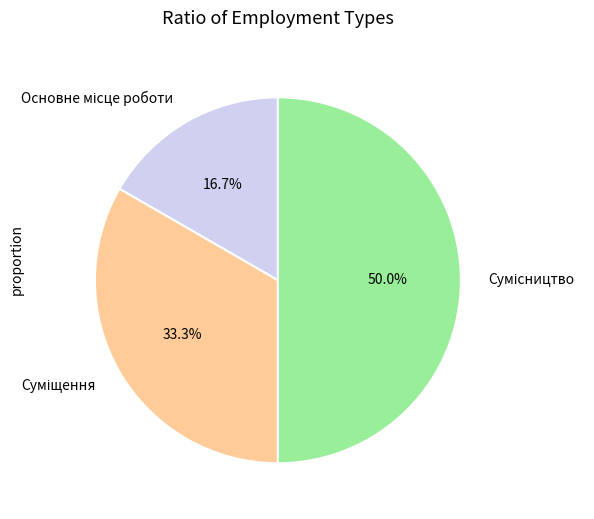

What is the ratio of the value at Сумісництво to the value at Основне місце роботи?

3.0